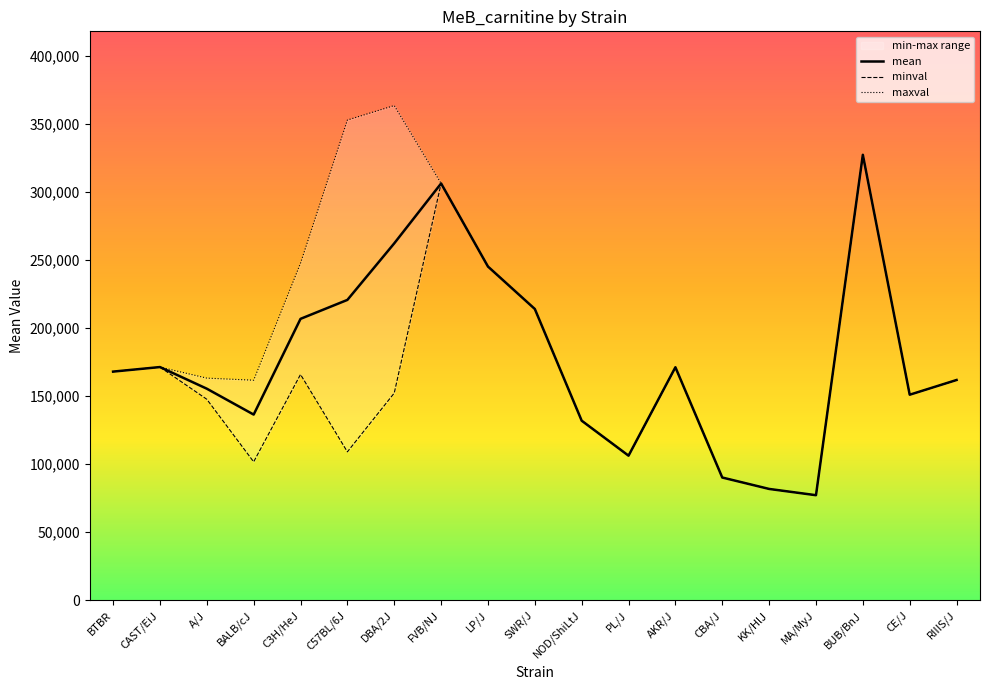

The value of mean at BALB/cJ is 136488. True or false?

True